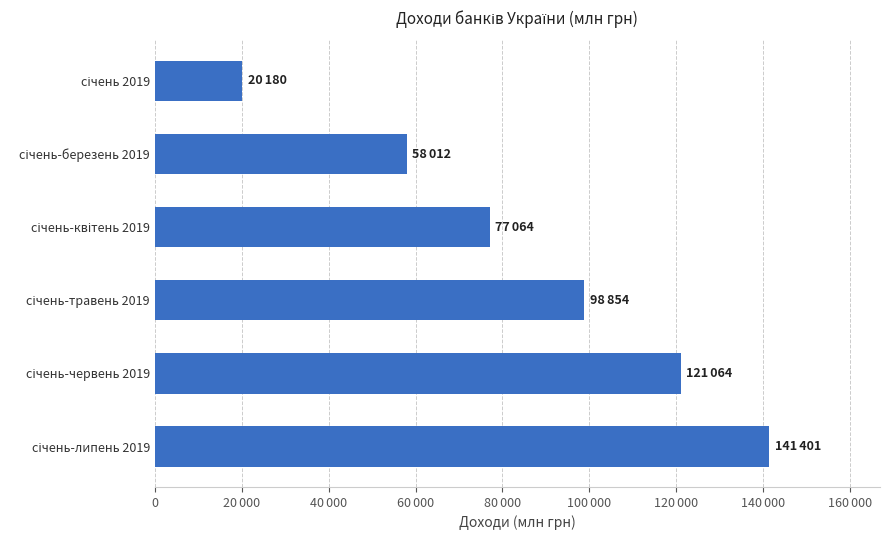

Does the chart contain any negative values?

No